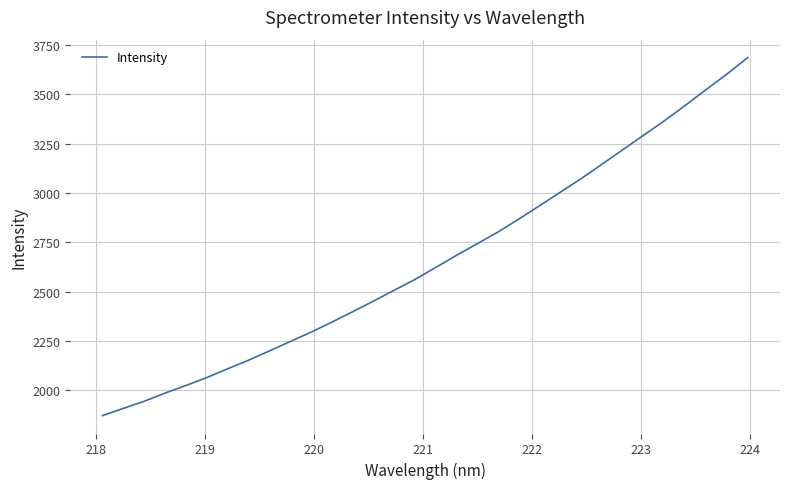

What is the maximum value shown in the chart?

3686.6